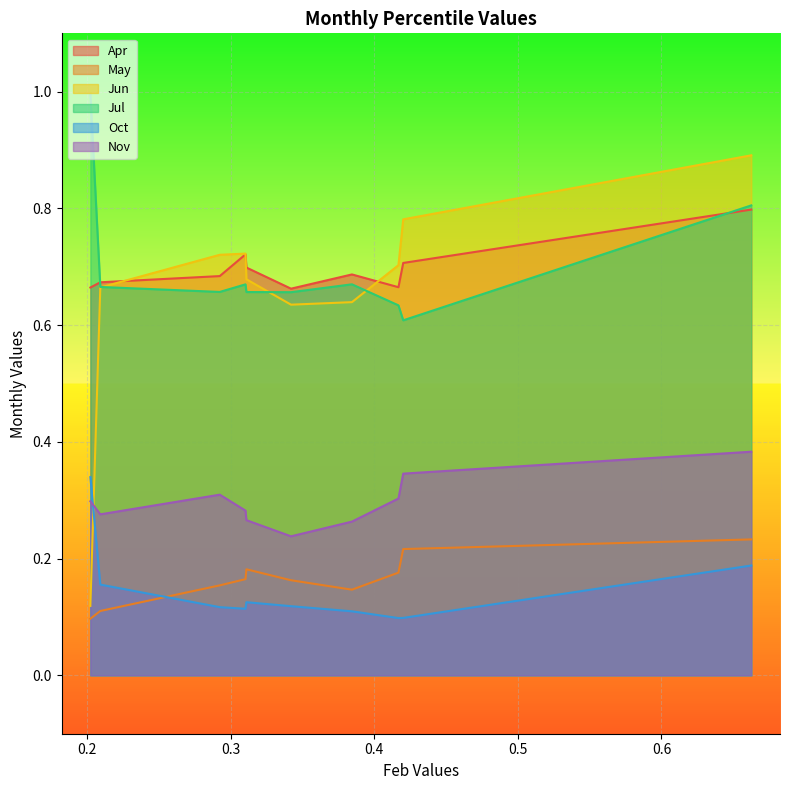

True or false: Apr and May intersect in this chart.

False